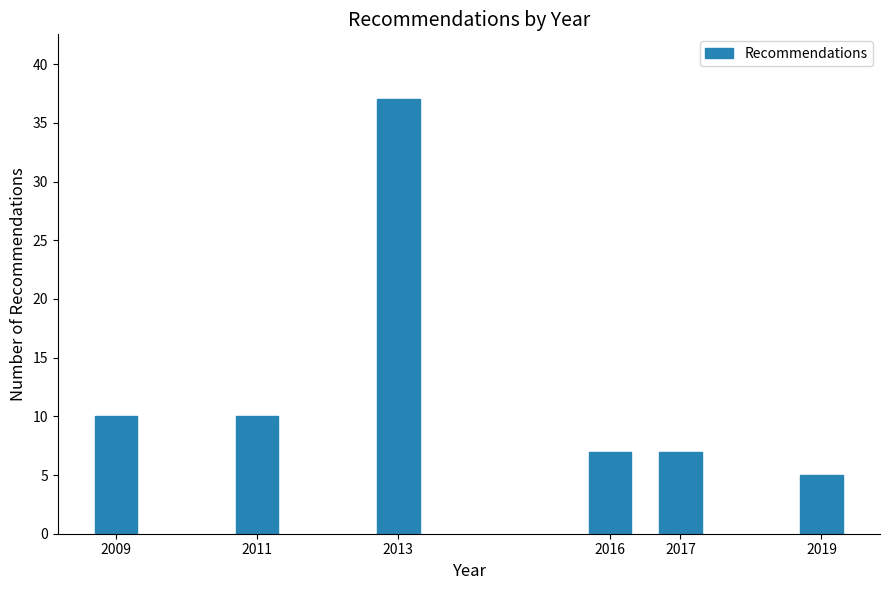

Reading right to left, list all the values displayed in this chart.

2019=5	2017=7	2016=7	2013=37	2011=10	2009=10